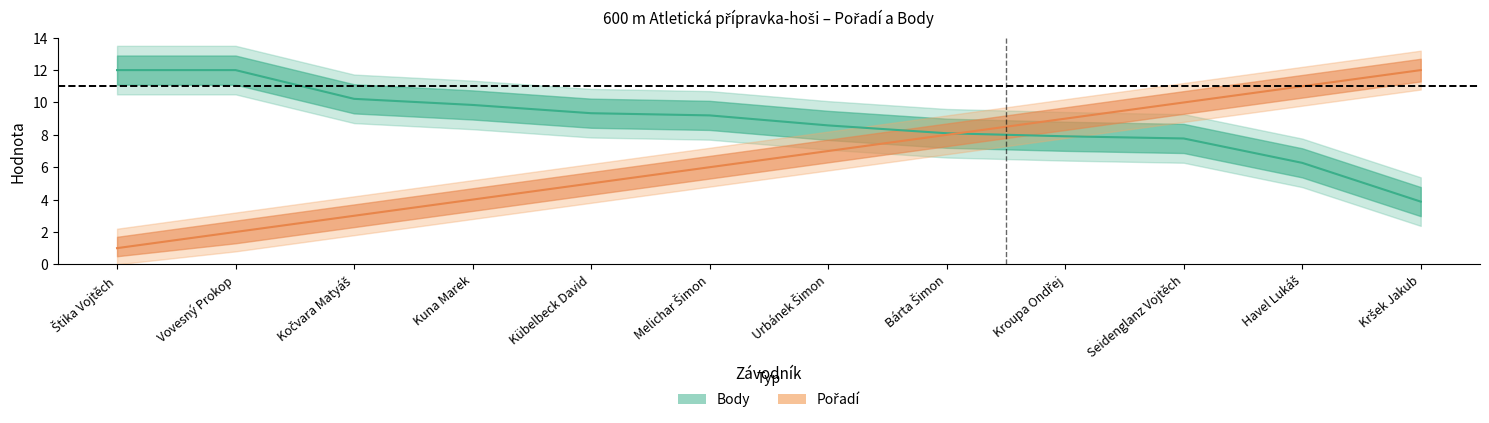

Which series has the largest range (max minus min)?

Pořadí